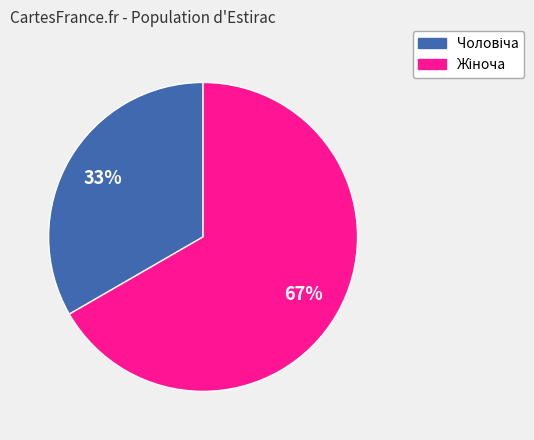

Does any single category account for the majority?

Yes